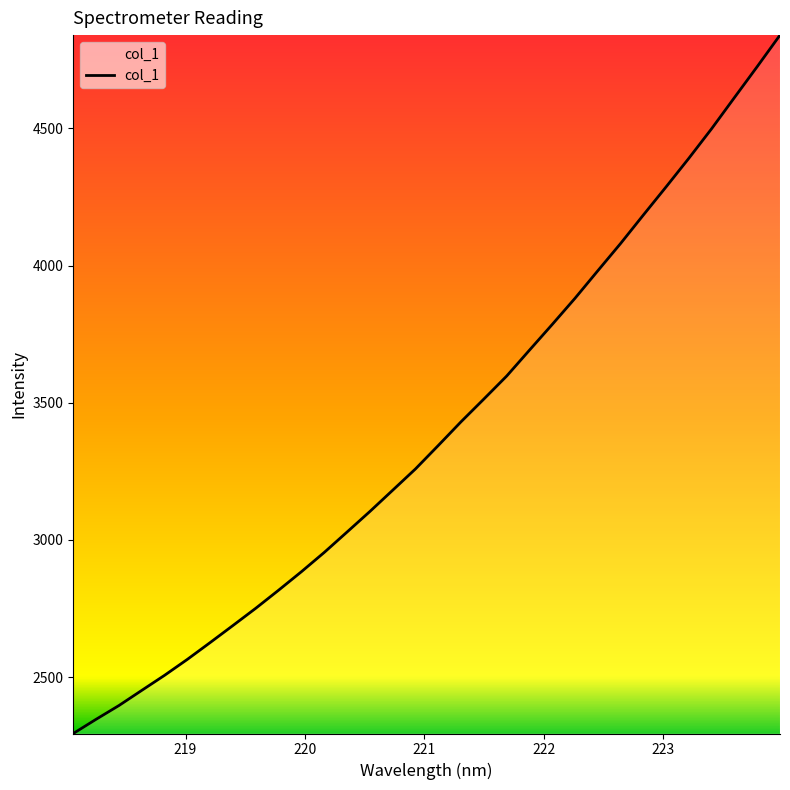

Count the number of values greater than 3344.

16